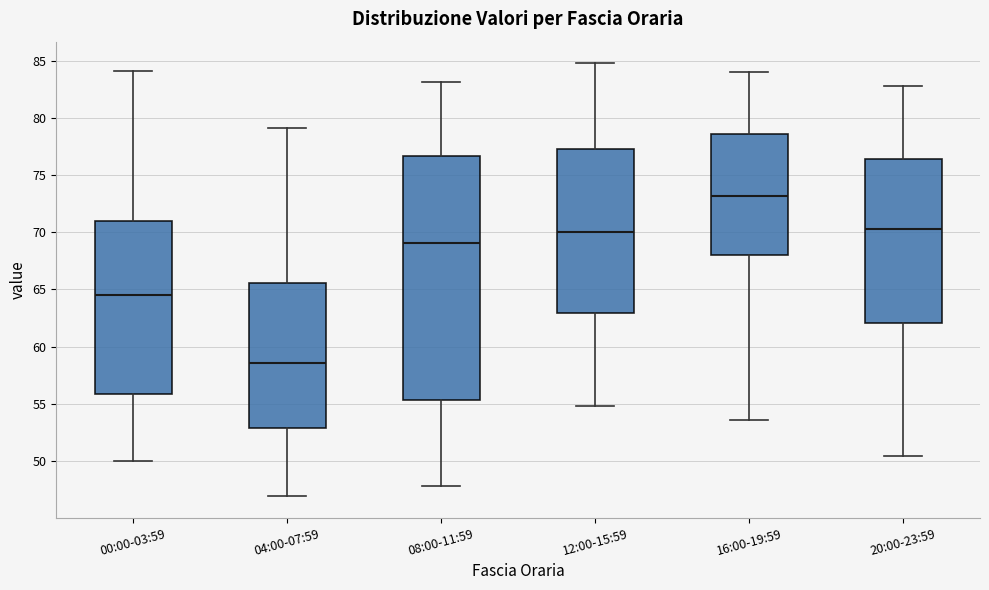

Reading left to right, read every box against the y-axis: the position of its median line, the range the box covers, and the ends of its whiskers. The values are not printed on the chart, so give them approximately, as read against the axis.

00:00-03:59: median 64.5, box 56.0 to 71.0, whiskers 50.0 to 84.0
04:00-07:59: median 58.5, box 53.0 to 65.5, whiskers 47.0 to 79.0
08:00-11:59: median 69.0, box 55.5 to 76.5, whiskers 48.0 to 83.0
12:00-15:59: median 70.0, box 63.0 to 77.5, whiskers 55.0 to 85.0
16:00-19:59: median 73.0, box 68.0 to 78.5, whiskers 53.5 to 84.0
20:00-23:59: median 70.5, box 62.0 to 76.5, whiskers 50.5 to 83.0